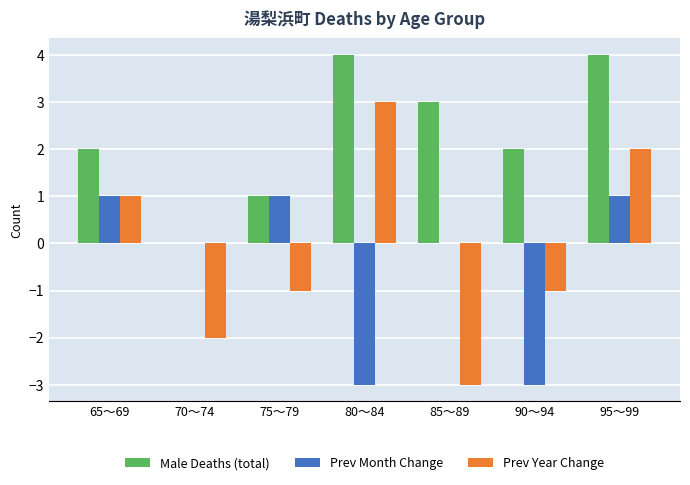

Which category has the highest value in the Prev Year Change series?

80～84